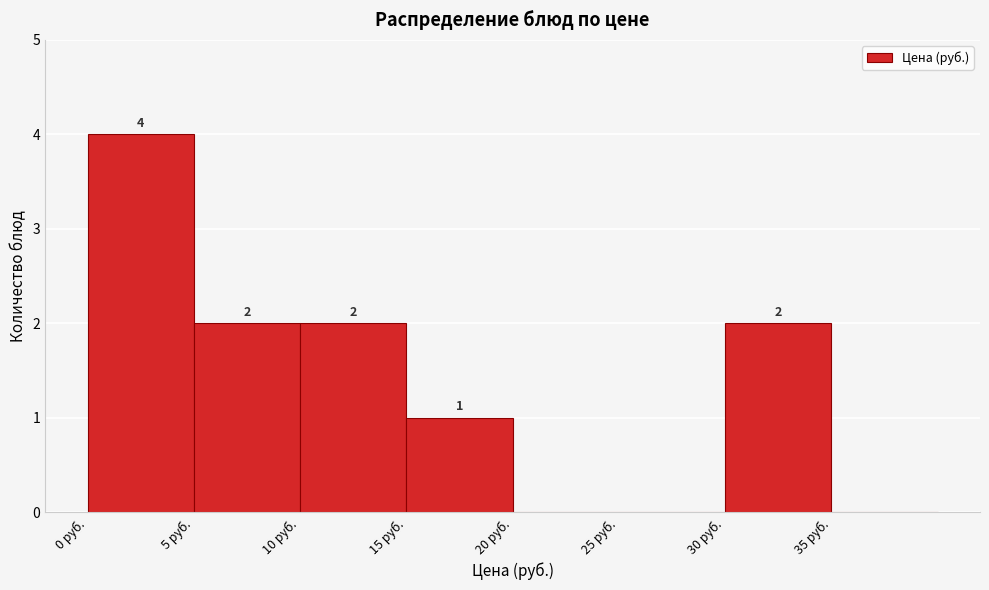

Over which range of the x-axis is the bar tallest?

0 to 5